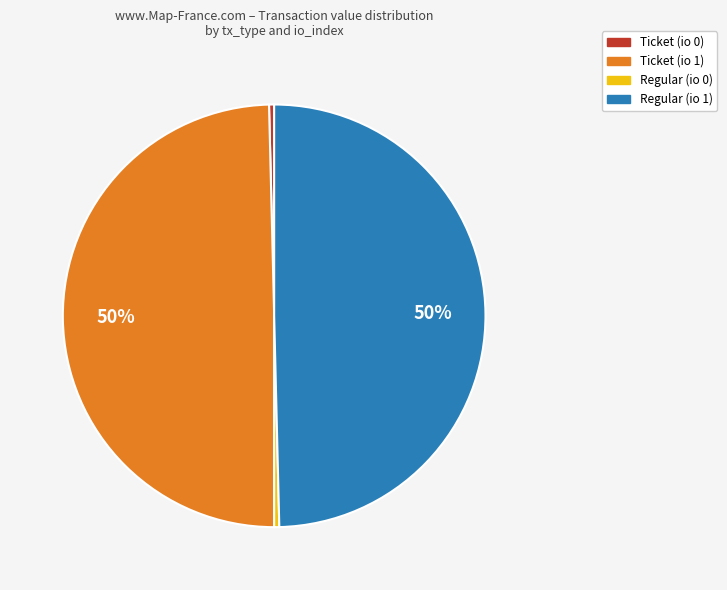

To the nearest percent, what is the average slice percentage?

25%